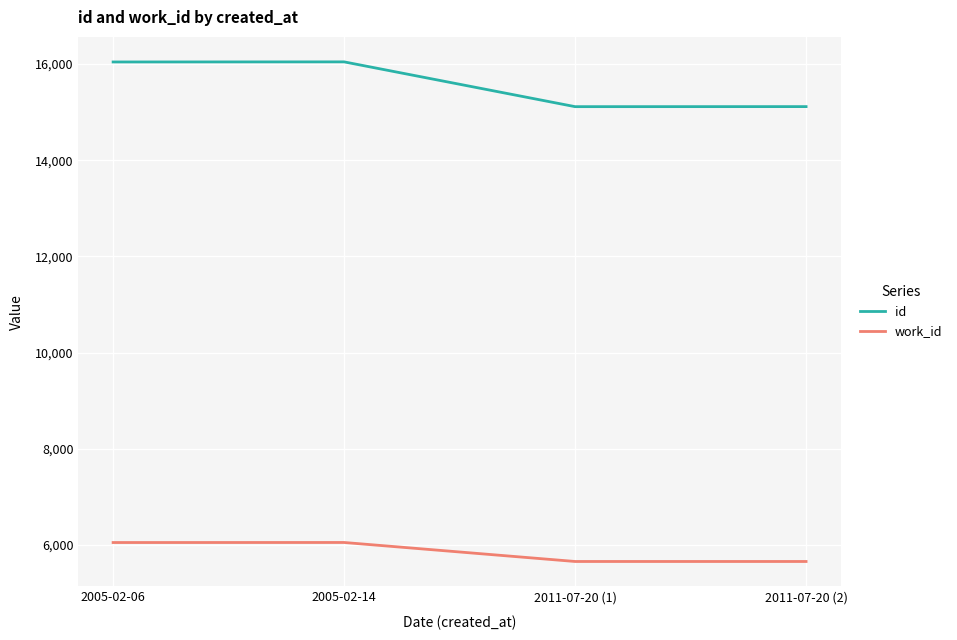

Where is the first local minimum for id?

2011-07-20 (1)